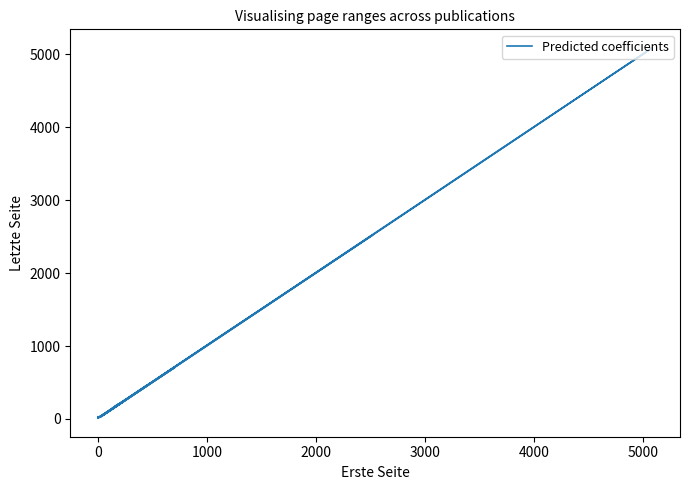

How many distinct data groups are displayed?

1